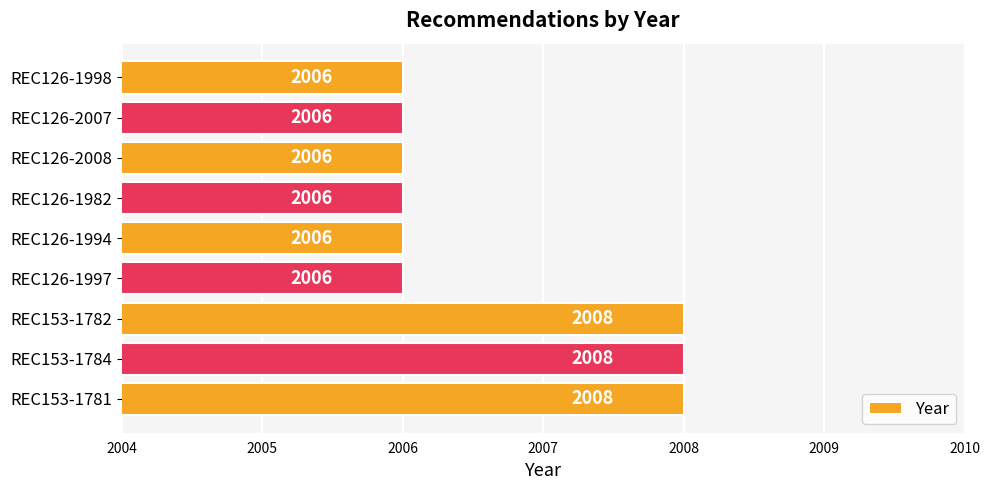

What is the ratio of the value at REC126-1982 to the value at REC126-1997?

1.0